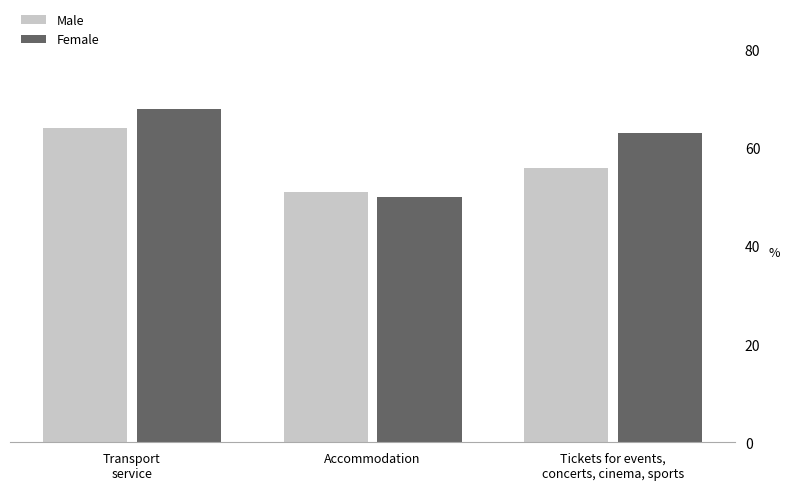

What is the spread (max minus min) of values at Tickets for events,
concerts, cinema, sports?

7